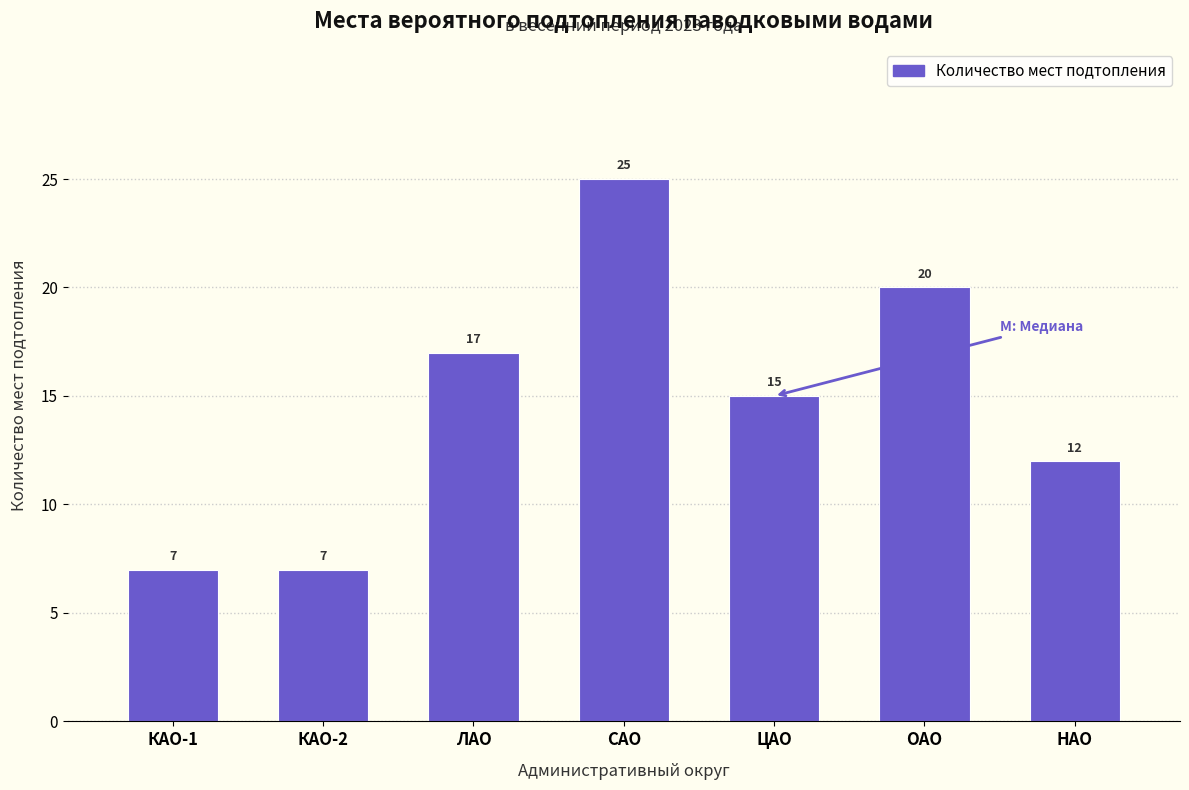

Reading right to left, extract all data points from this chart.

НАО=12	ОАО=20	ЦАО=15	САО=25	ЛАО=17	КАО-2=7	КАО-1=7